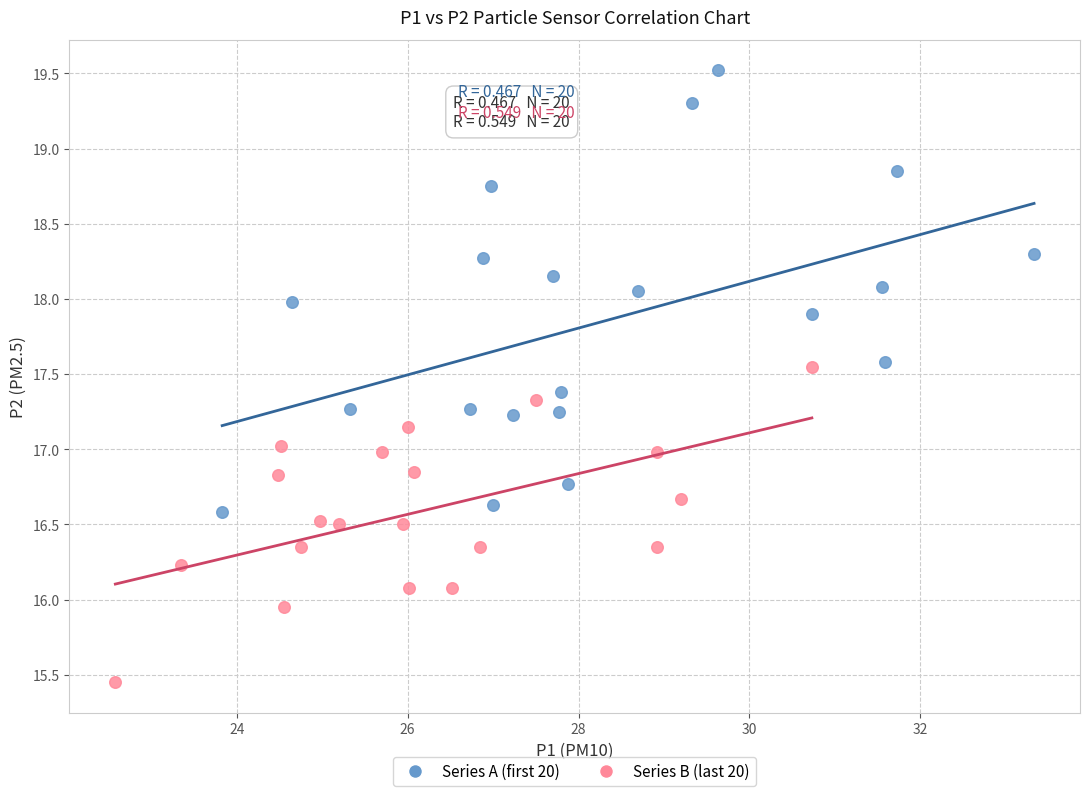

Which series reaches the maximum Y coordinate?

Series A (first 20)